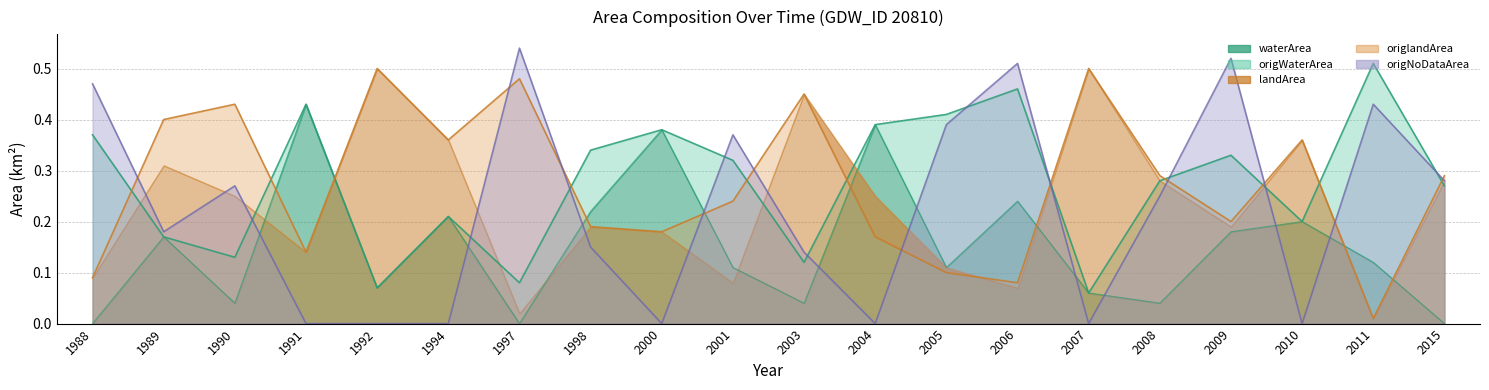

Which has a higher value, 2015 or 2004?

2004